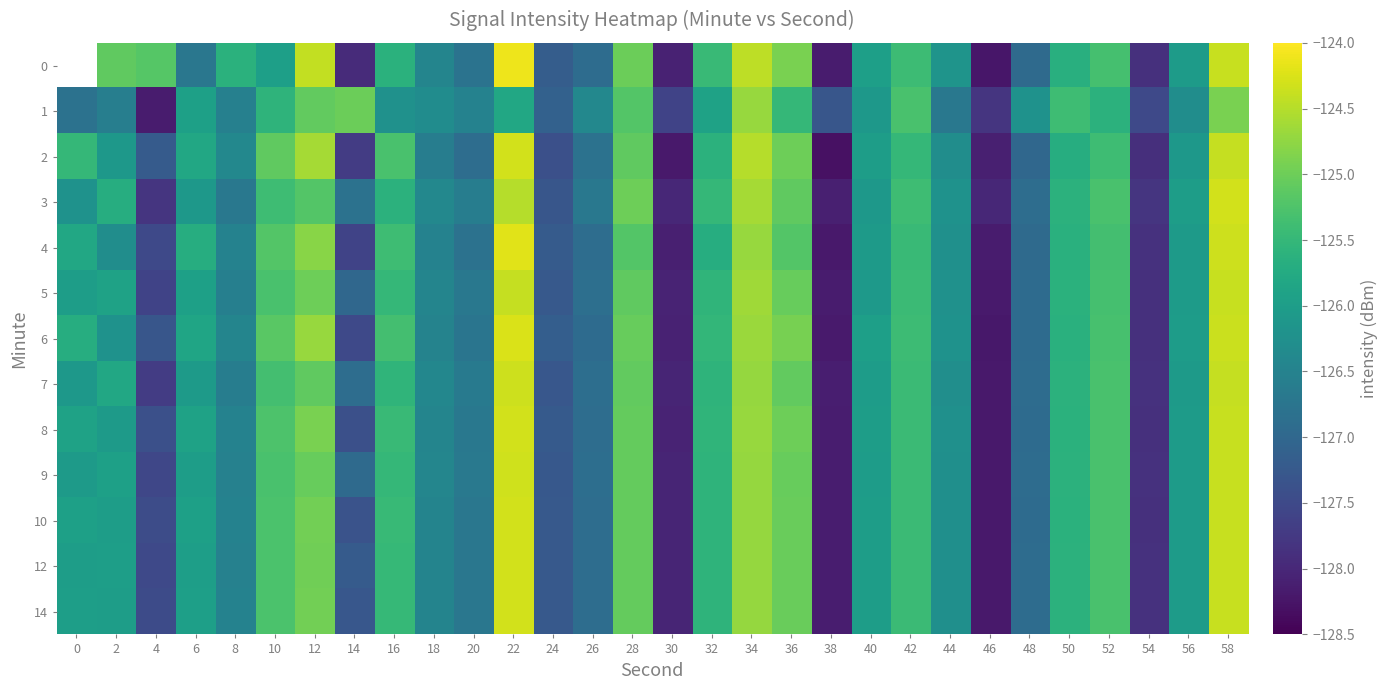

List the labels in order of 12 value, largest first.

22, 58, 34, 12, 36, 28, 10, 52, 42, 16, 32, 50, 6, 2, 40, 0, 56, 44, 18, 8, 20, 26, 48, 14, 24, 4, 54, 30, 38, 46